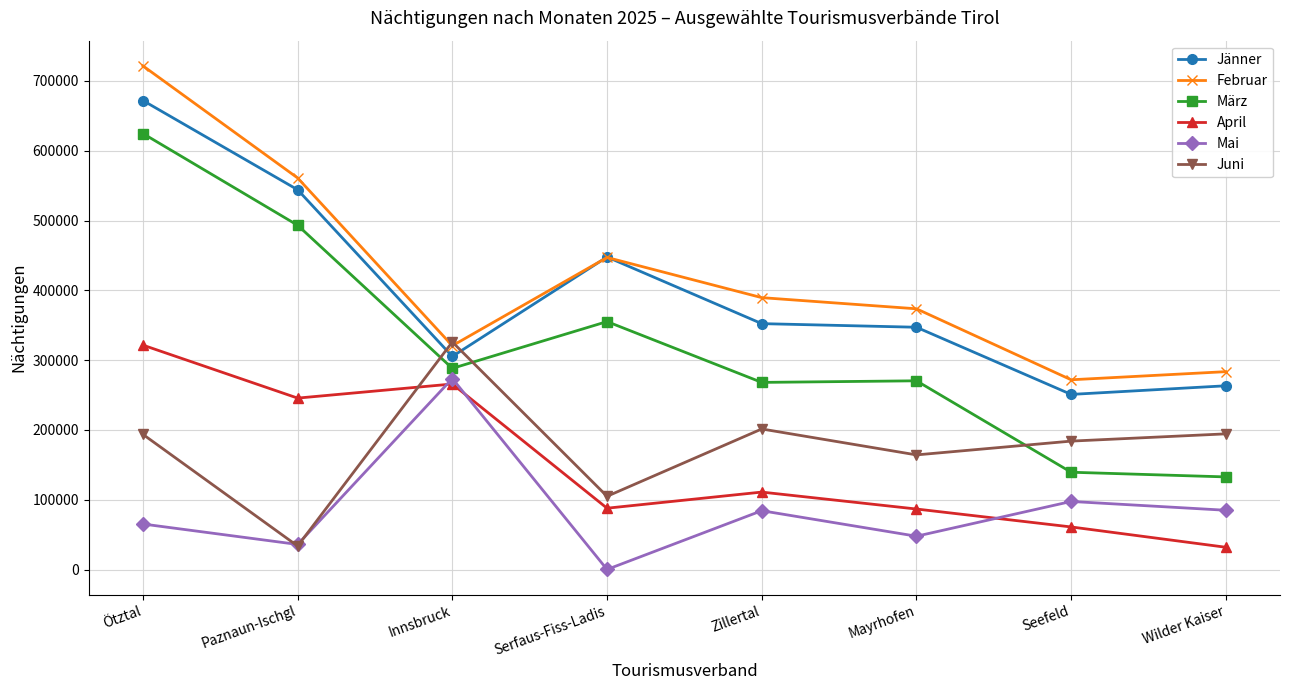

Which category has the lowest value across all series?

Serfaus-Fiss-Ladis